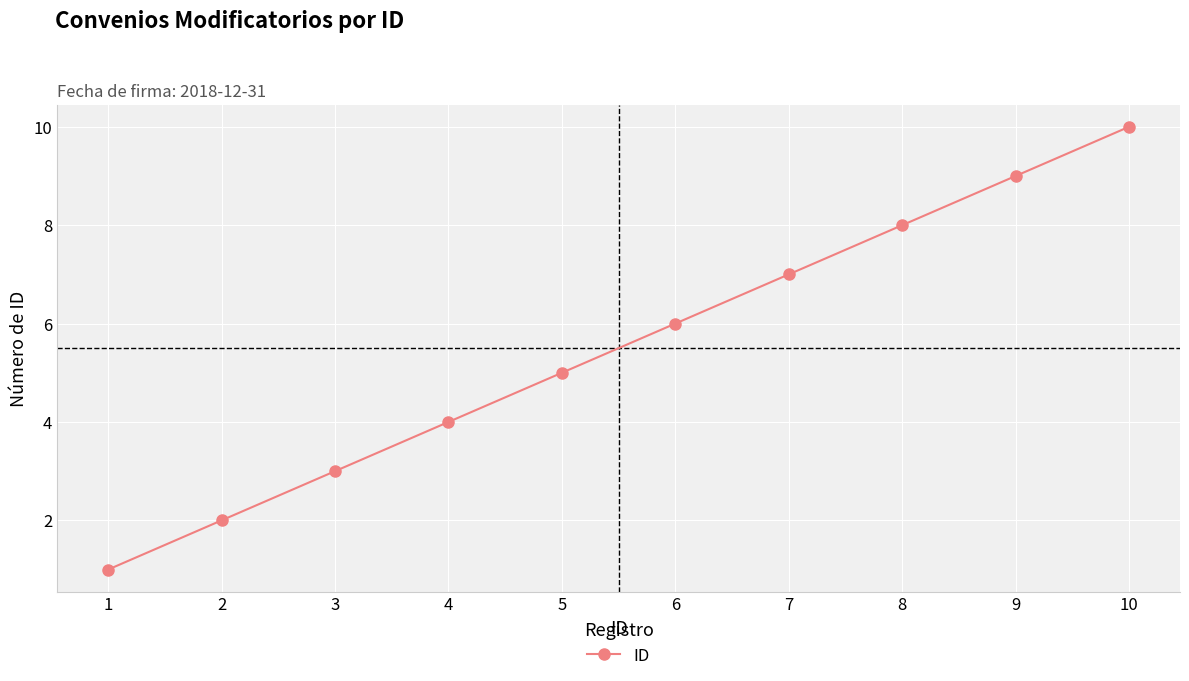

How many data points are less than 6?

5